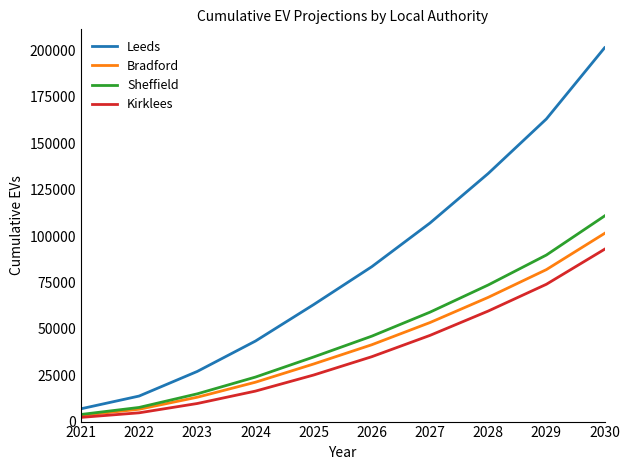

Between 2025 and 2026, which series saw the biggest shift?

Leeds